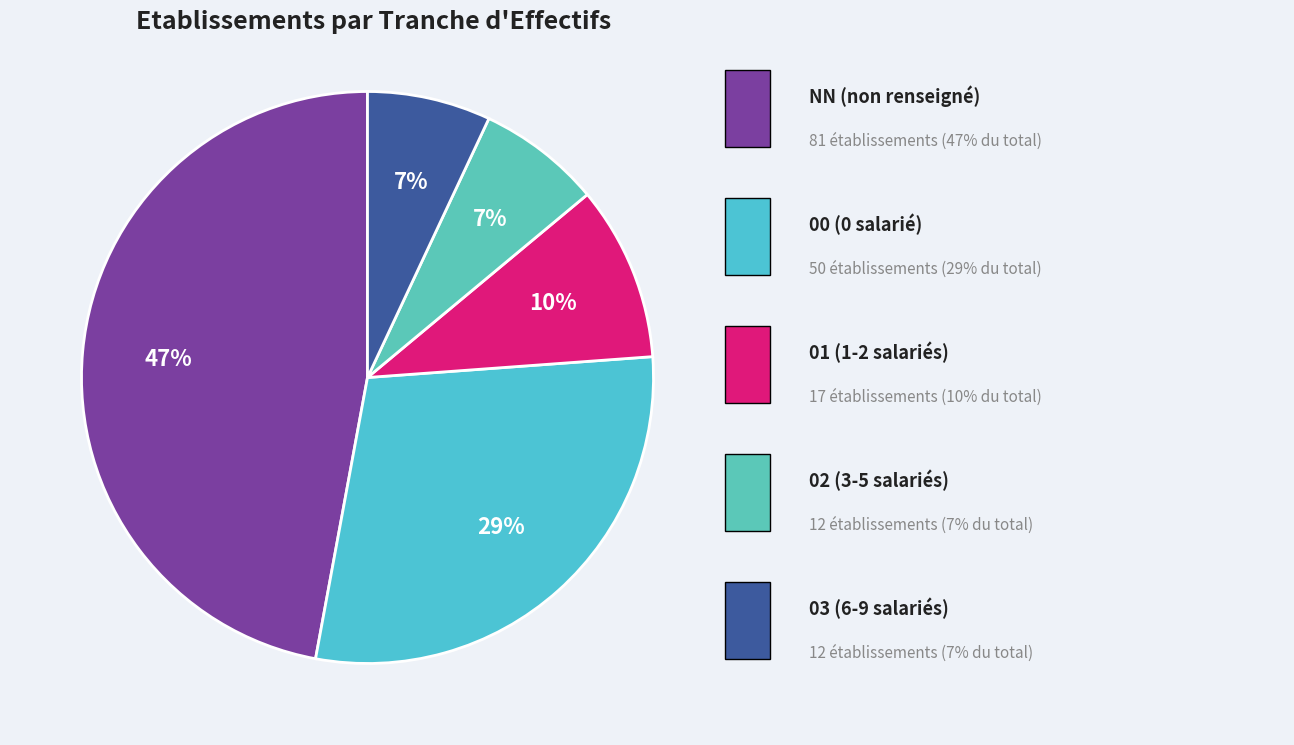

How many segments does this pie chart have?

5